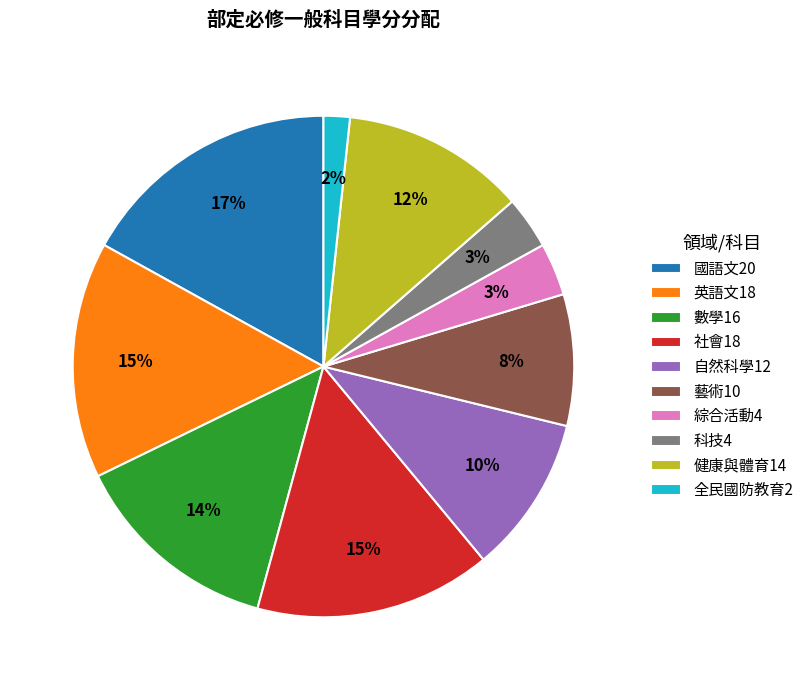

What percentage is the 藝術10 slice, to the nearest percent?

8%